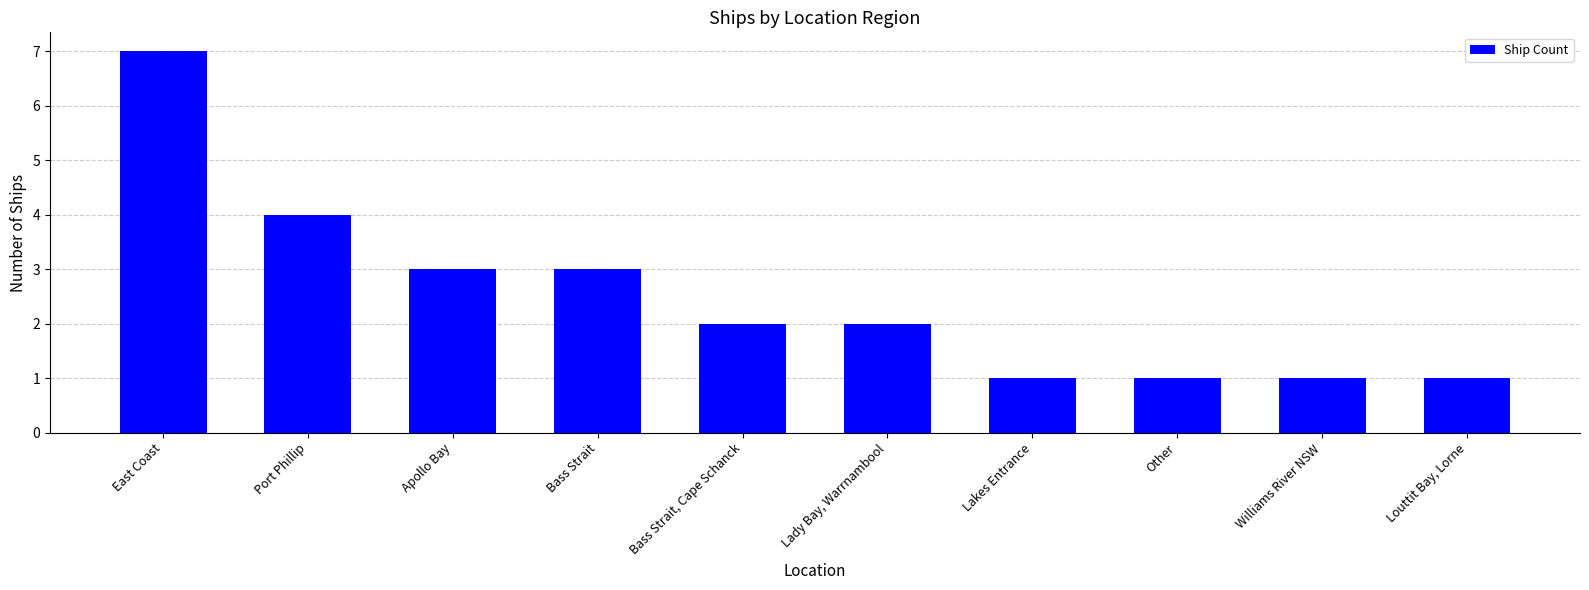

At which label does the data first exceed 2?

East Coast